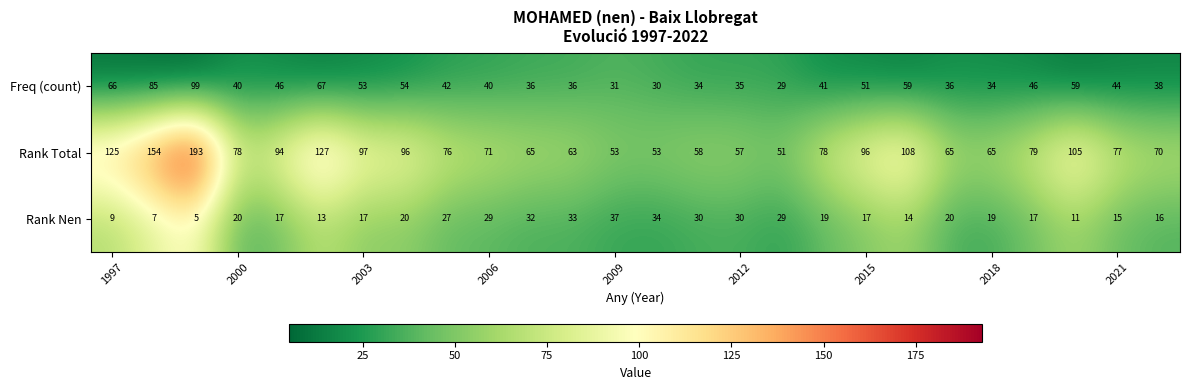

What is the lowest value of the Rank Total series?

51